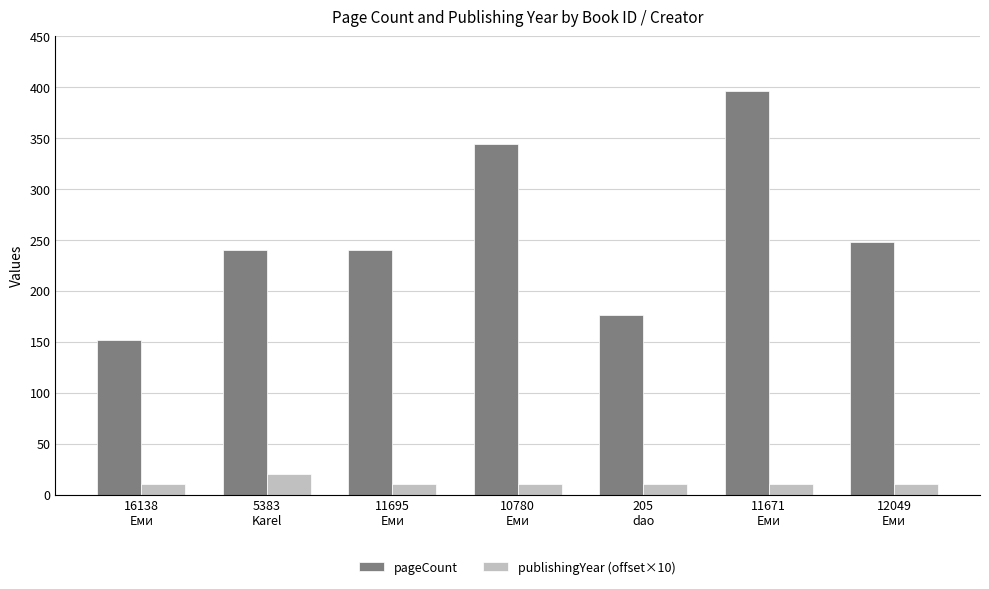

What is the difference between the second highest and minimum values in the pageCount series?

192